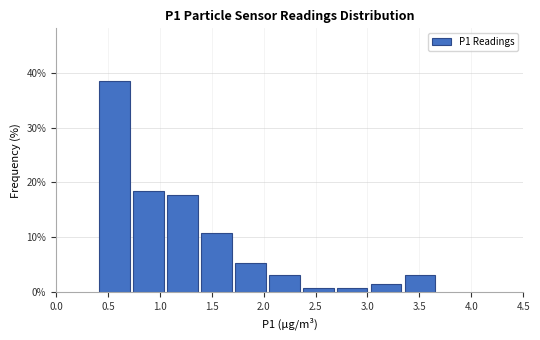

Which range on the x-axis has the tallest bar?

0.40 to 0.75